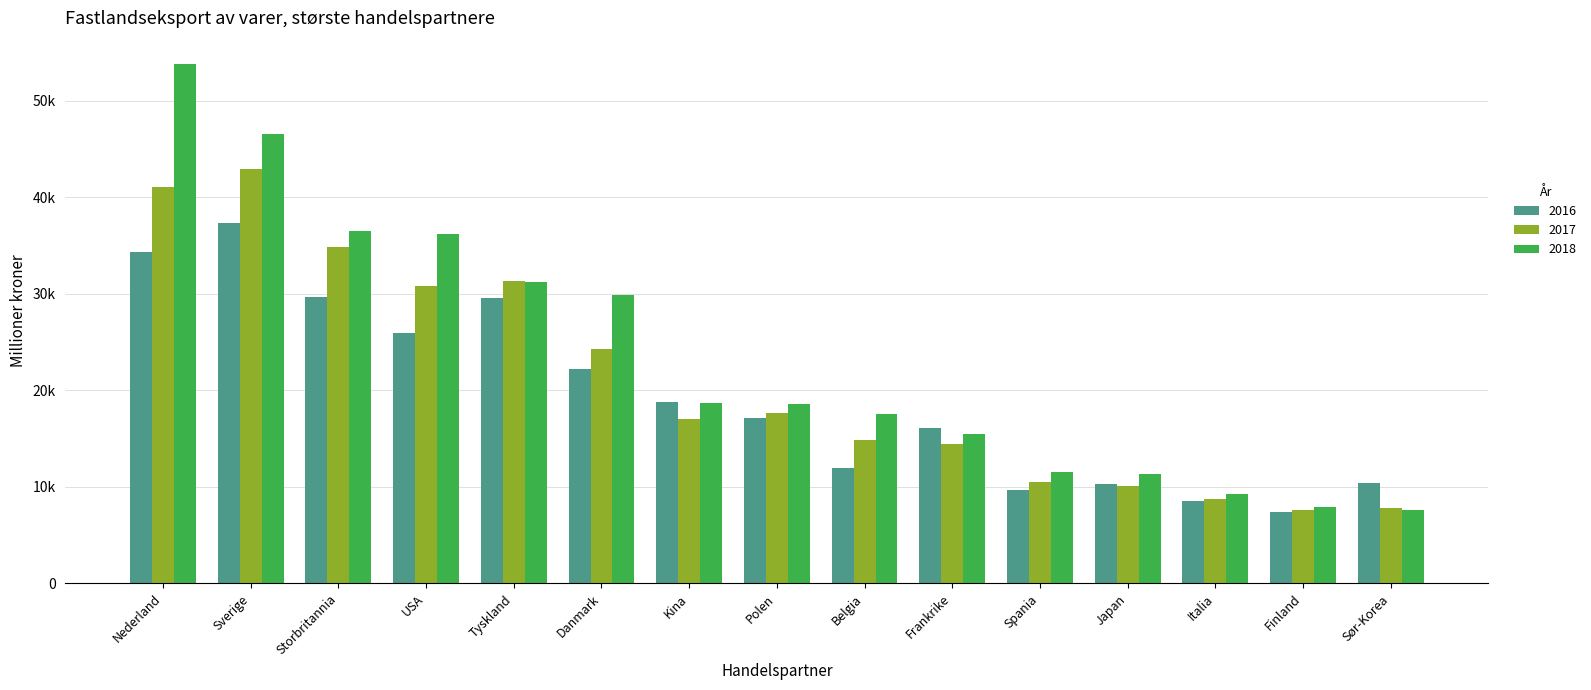

What is the greatest value displayed?

53829